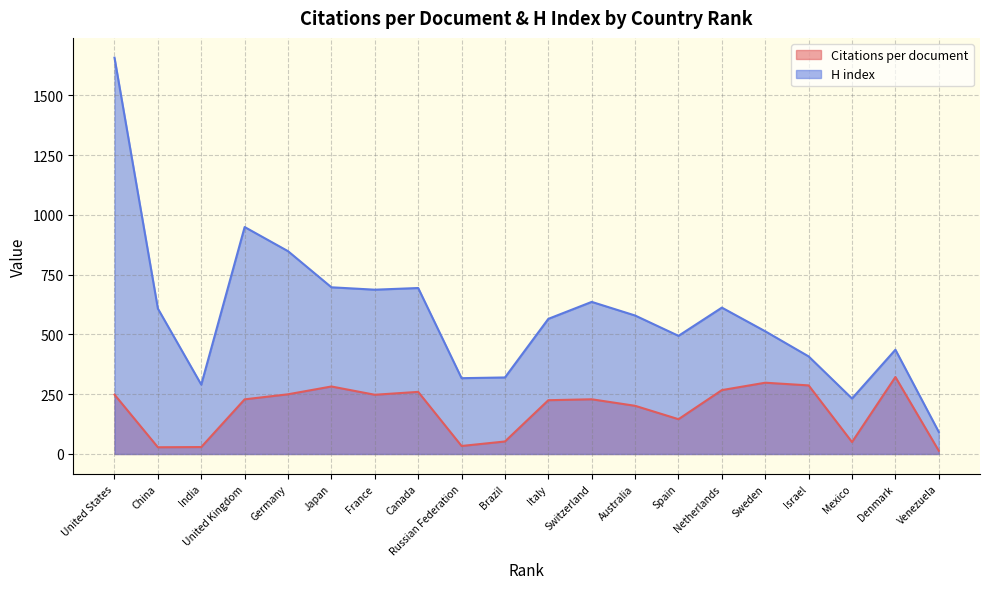

True or false: Citations per document has a value of 249.6 at Germany.

True